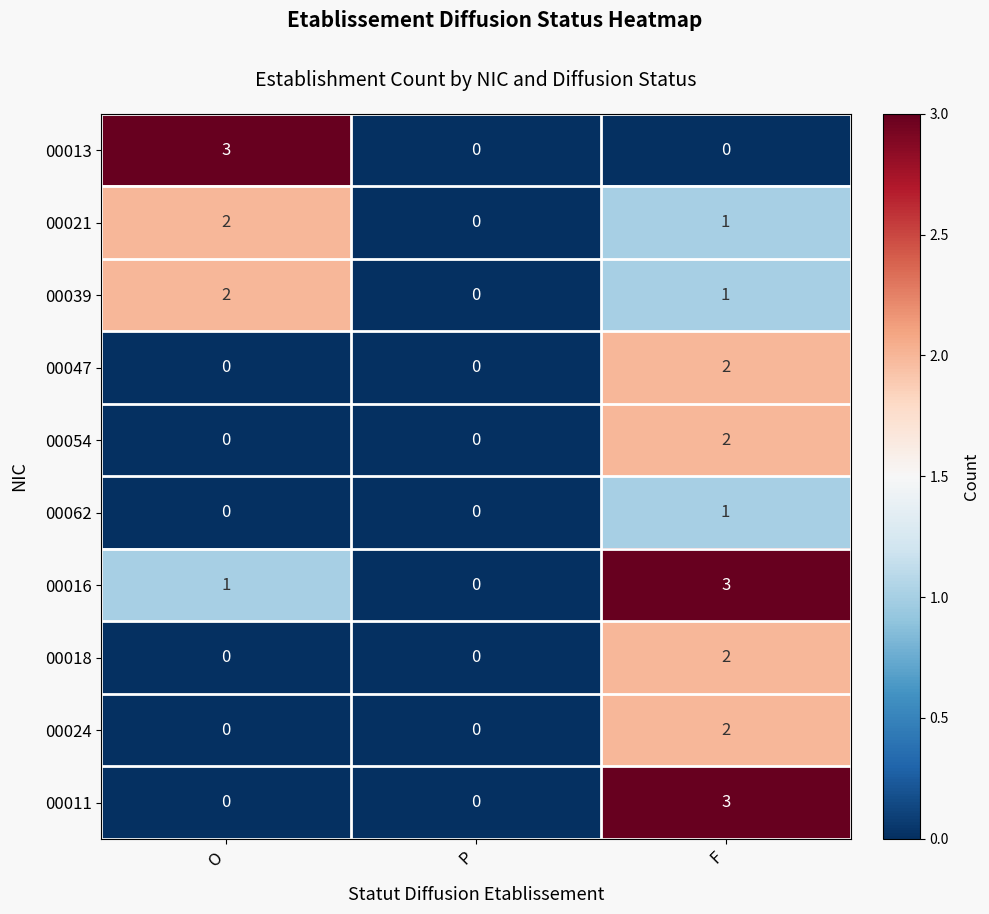

What is the greatest value displayed?

3